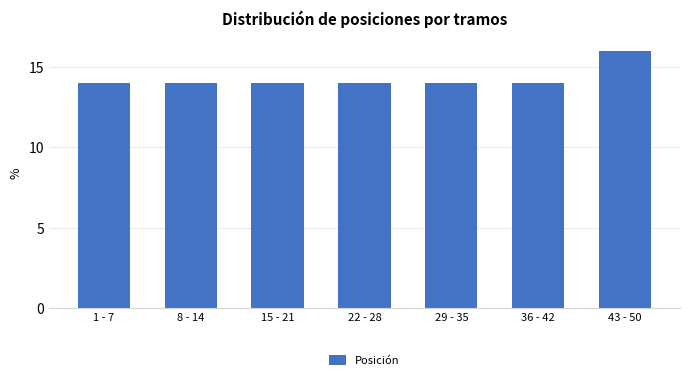

Reading left to right, what are all the values shown in this chart?

14.0	14.0	14.0	14.0	14.0	14.0	16.0